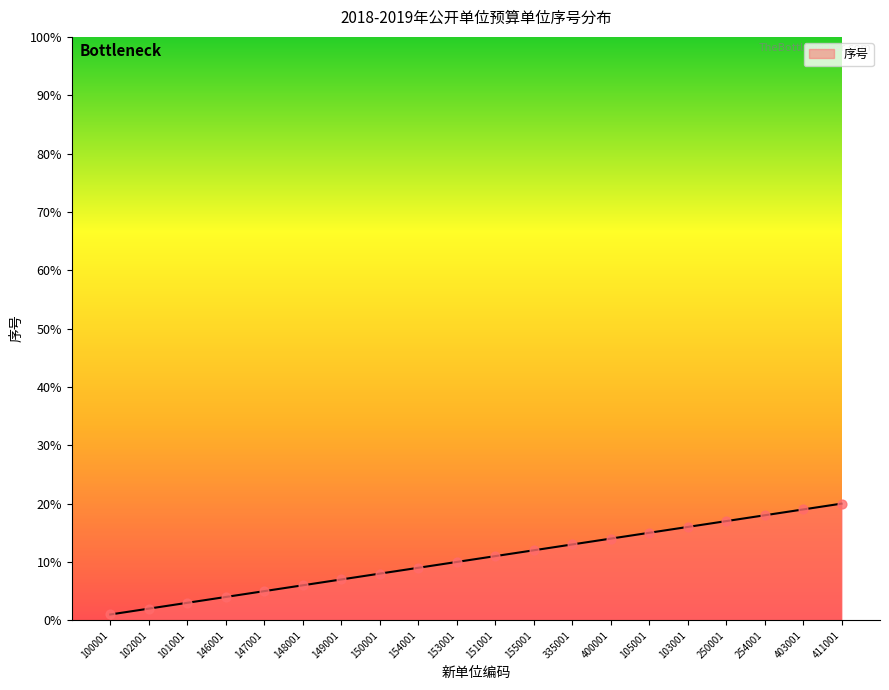

What is the change in value from 146001 to 154001?

+5